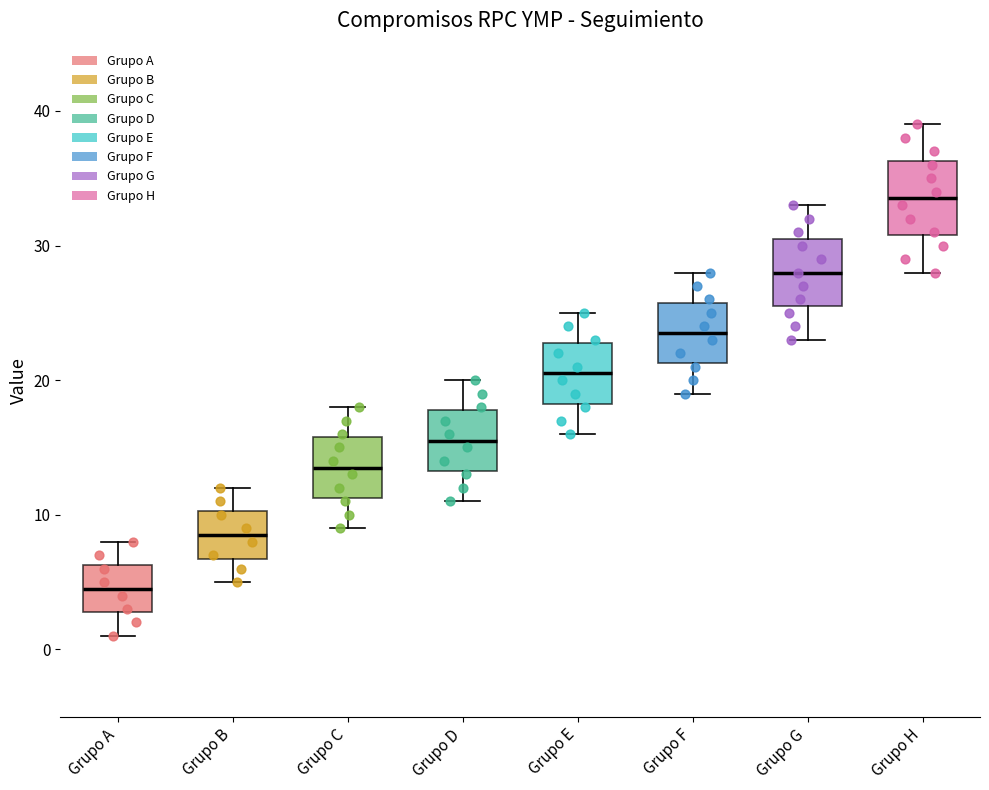

Where is the lower edge of the box for Grupo H on the y-axis? The values are not printed on the chart, so give them approximately, as read against the axis.

31